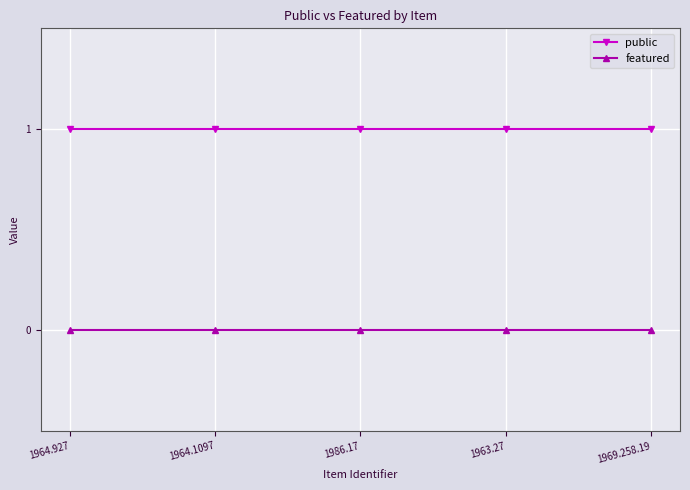

Is the value of public at 1969.258.19 greater than the value of featured at 1969.258.19?

Yes